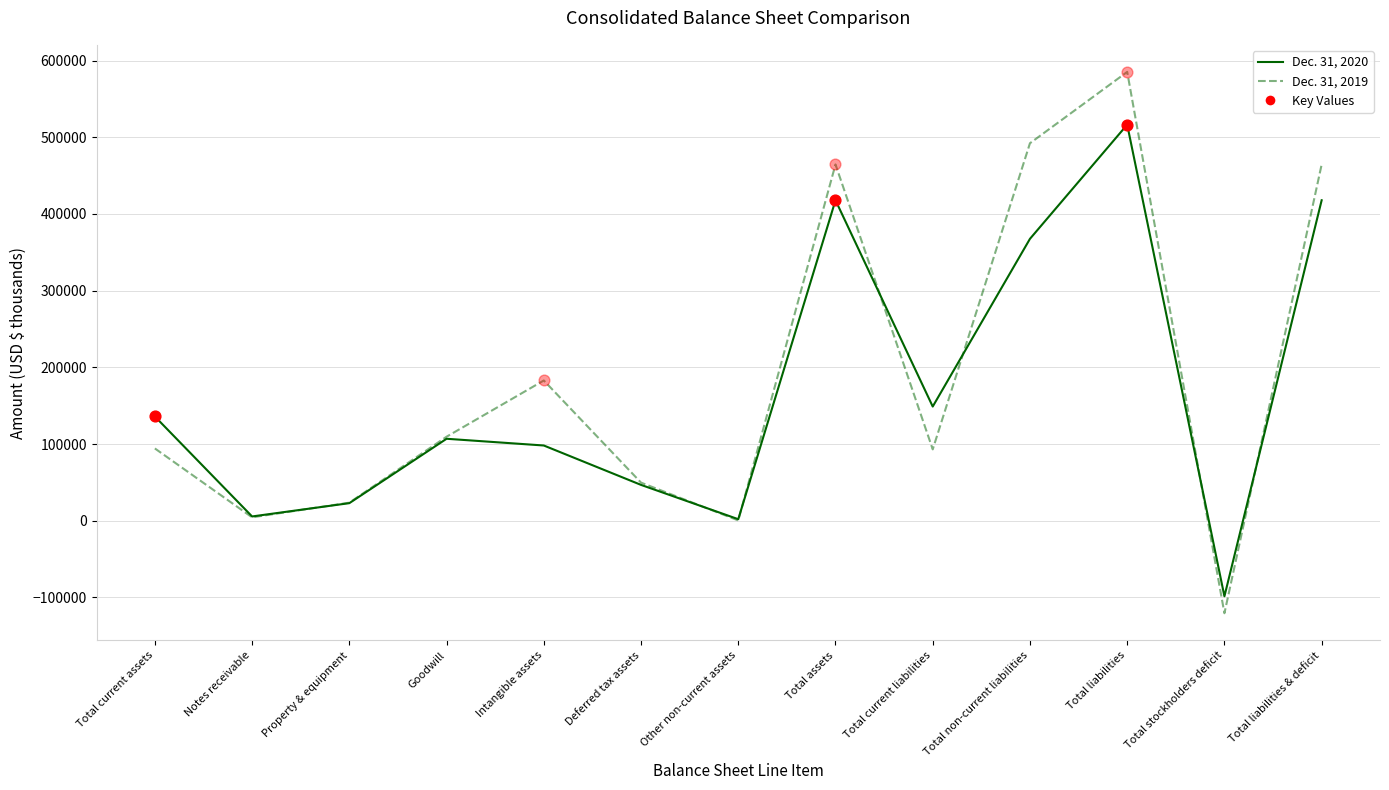

Which series contains the lowest Y value?

Dec. 31, 2019